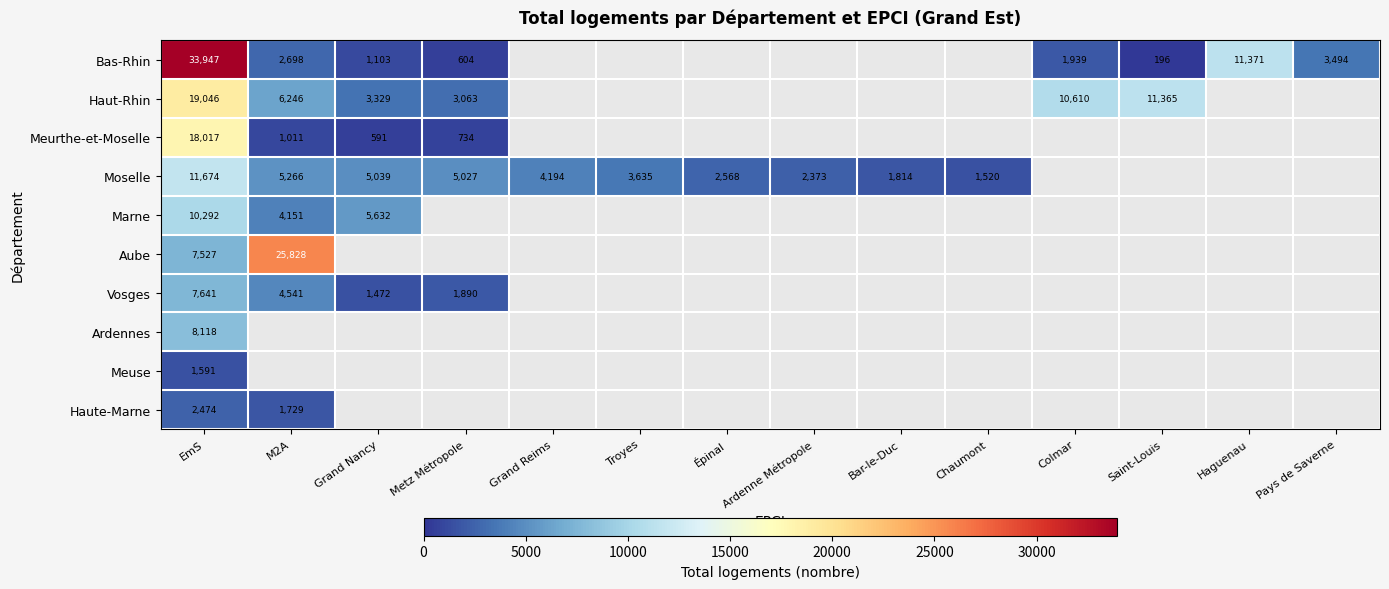

The Ardennes series shows 13548 at EmS. True or false?

False